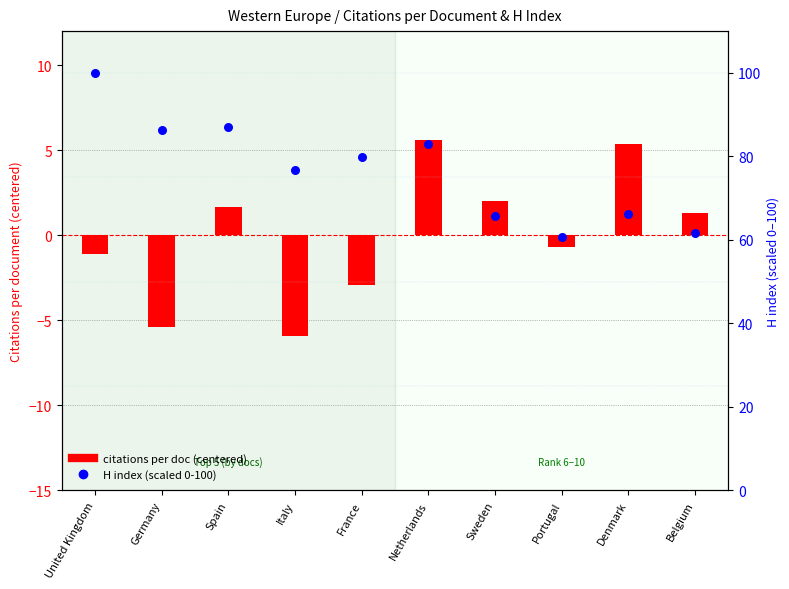

Which series reaches the maximum Y coordinate?

H index (scaled 0-100)